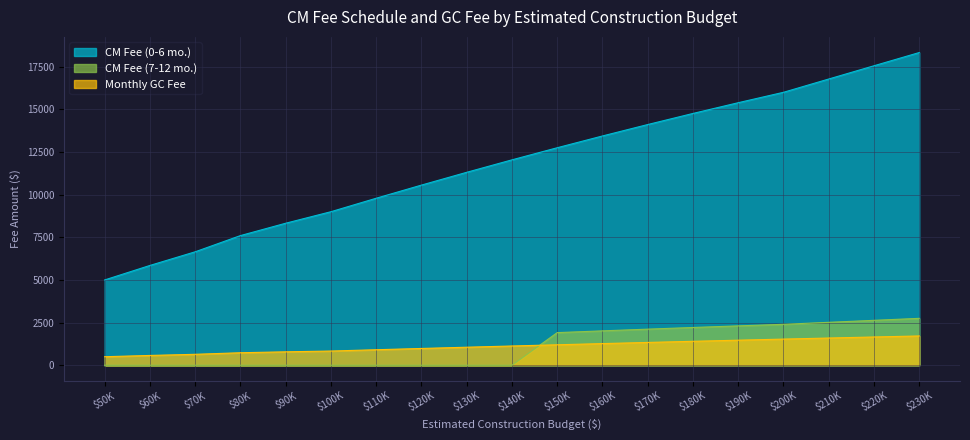

What is the difference between the maximum and minimum values in the CM Fee (7-12 mo.) series?

2749.7